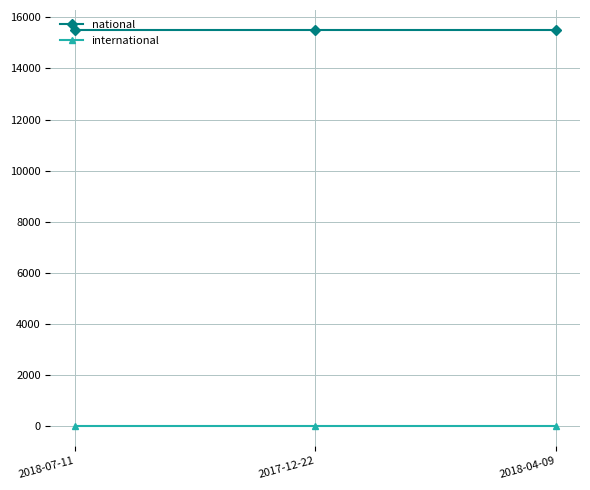

Does the chart have visible grid lines?

Yes